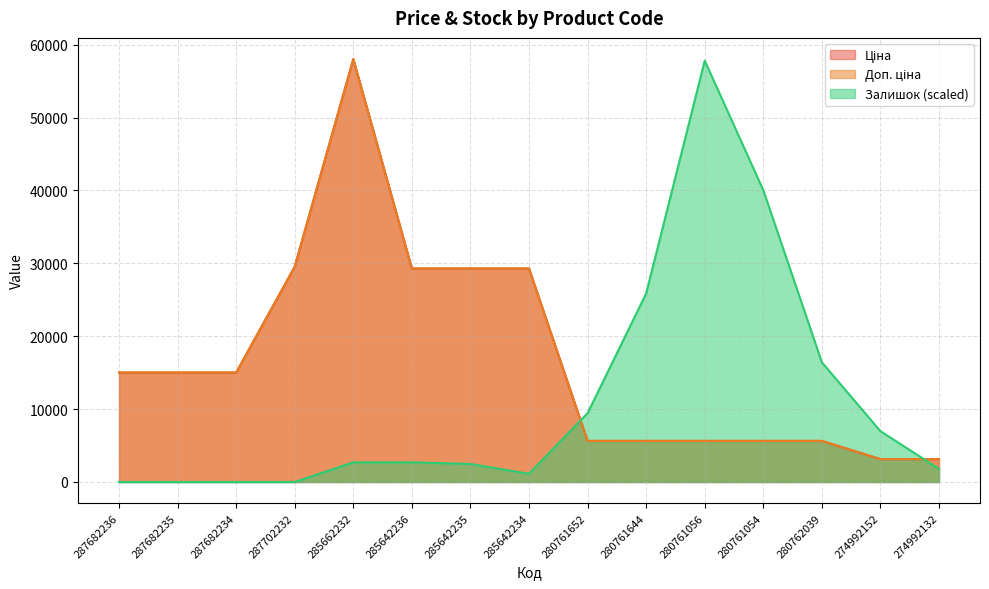

True or false: Залишок has more than 2 points higher than both neighbors.

False